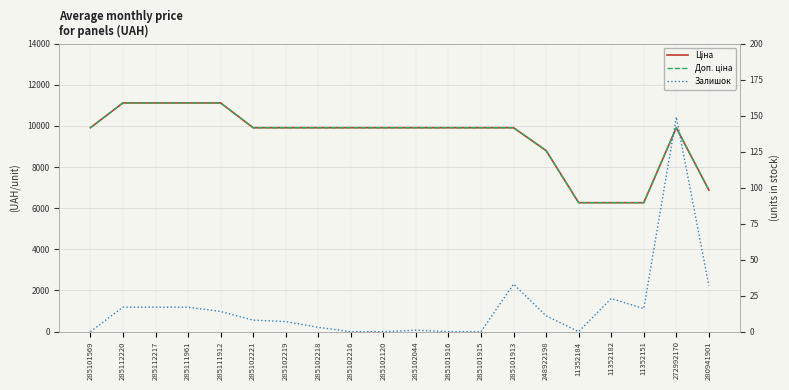

True or false: Ціна has more than 2 points higher than both neighbors.

False